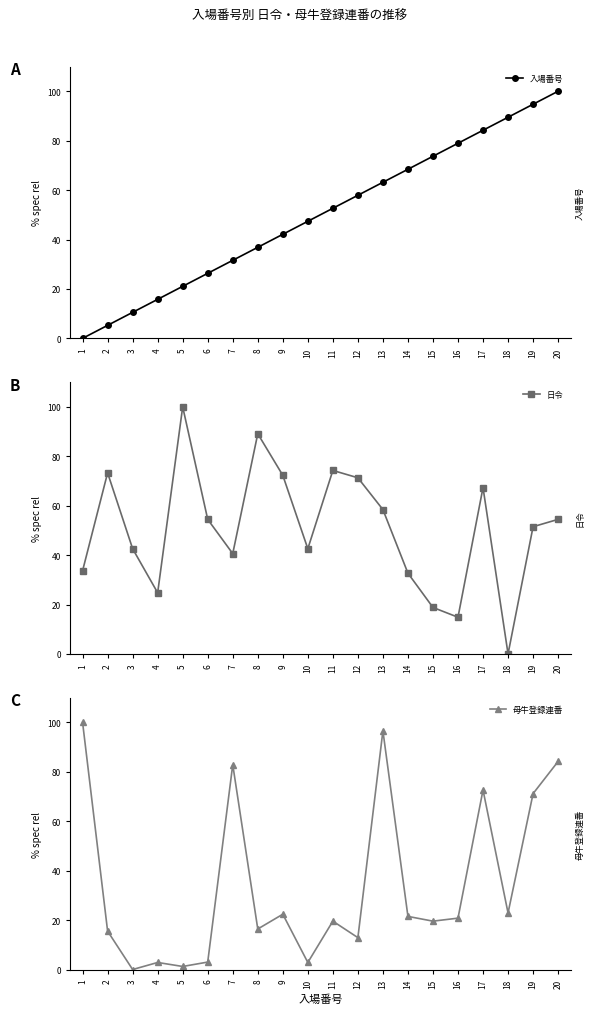

Reading right to left, extract all data points from this chart.

入場番号: 100.0	94.7	89.5	84.2	78.9	73.7	68.4	63.2	57.9	52.6	47.4	42.1	36.8	31.6	26.3	21.1	15.8	10.5	5.3	0.0
日令: 54.5	51.5	0.0	67.3	14.9	18.8	32.7	58.4	71.3	74.3	42.6	72.3	89.1	40.6	54.5	100.0	24.8	42.6	73.3	33.7
母牛登録連番: 84.2	71.2	22.9	72.7	20.8	19.6	21.5	96.6	12.9	19.6	2.9	22.4	16.4	82.9	3.0	1.2	2.9	0.0	15.5	100.0